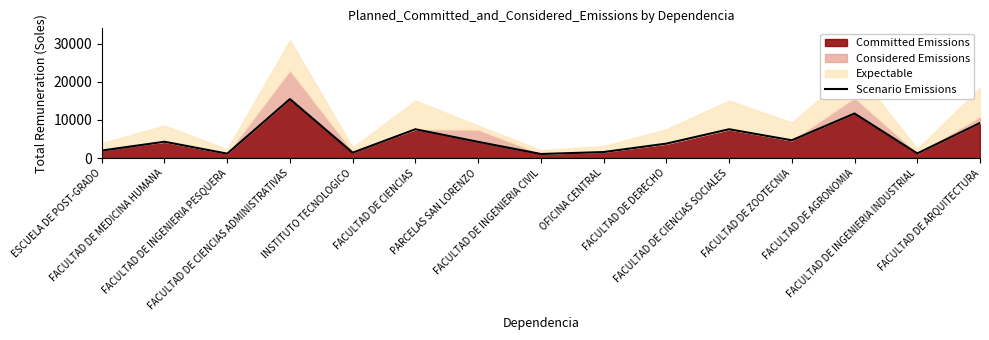

Which has a higher value, FACULTAD DE INGENIERIA CIVIL or ESCUELA DE POST-GRADO?

ESCUELA DE POST-GRADO